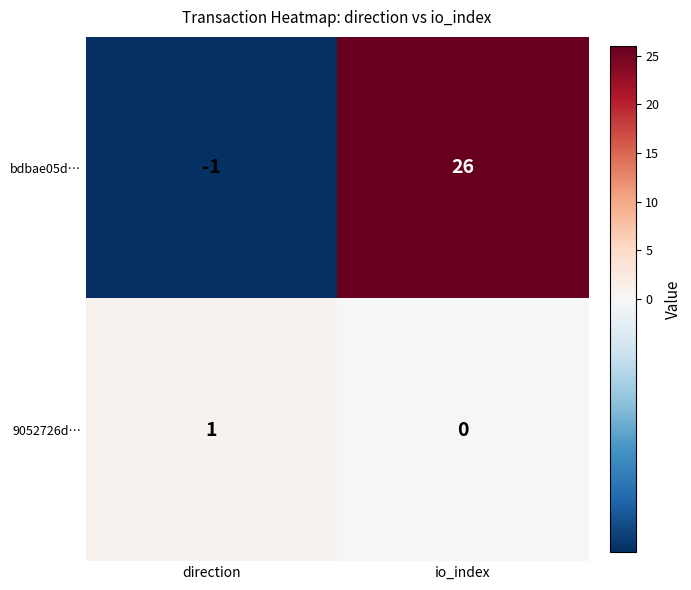

Reading left to right, transcribe all the data shown in this chart.

bdbae05d…: direction=-1	io_index=26
9052726d…: direction=1	io_index=0